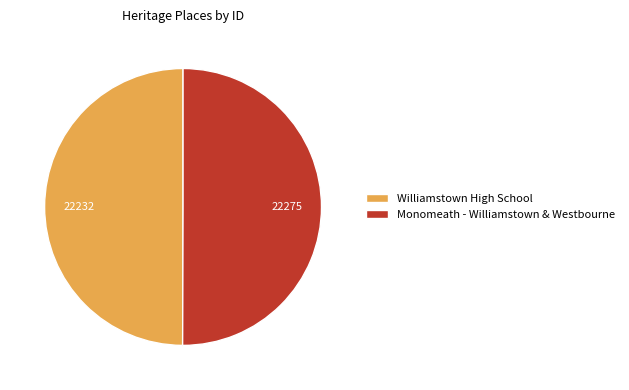

Do Williamstown High School and Monomeath - Williamstown & Westbourne together represent more than half of the pie?

Yes